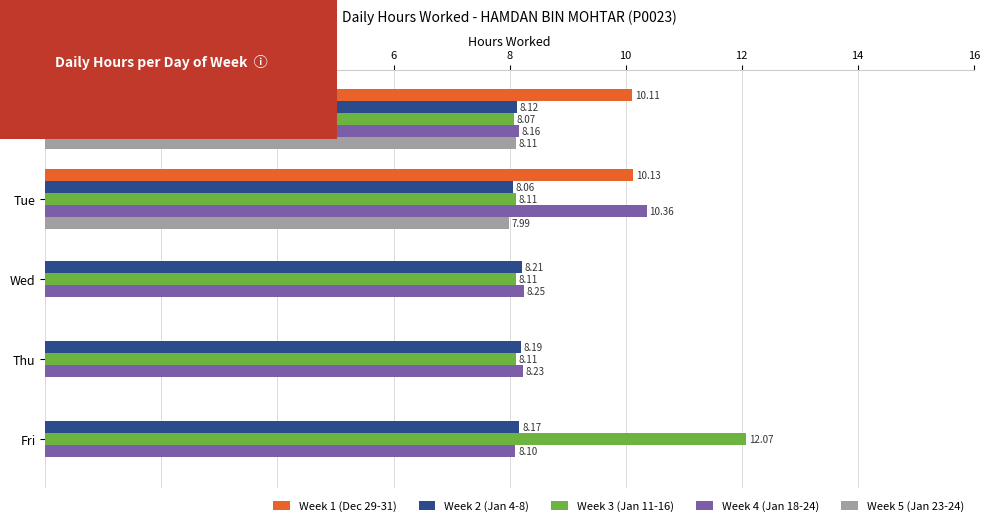

Which series has the largest total across all categories?

Week 3 (Jan 11-16)